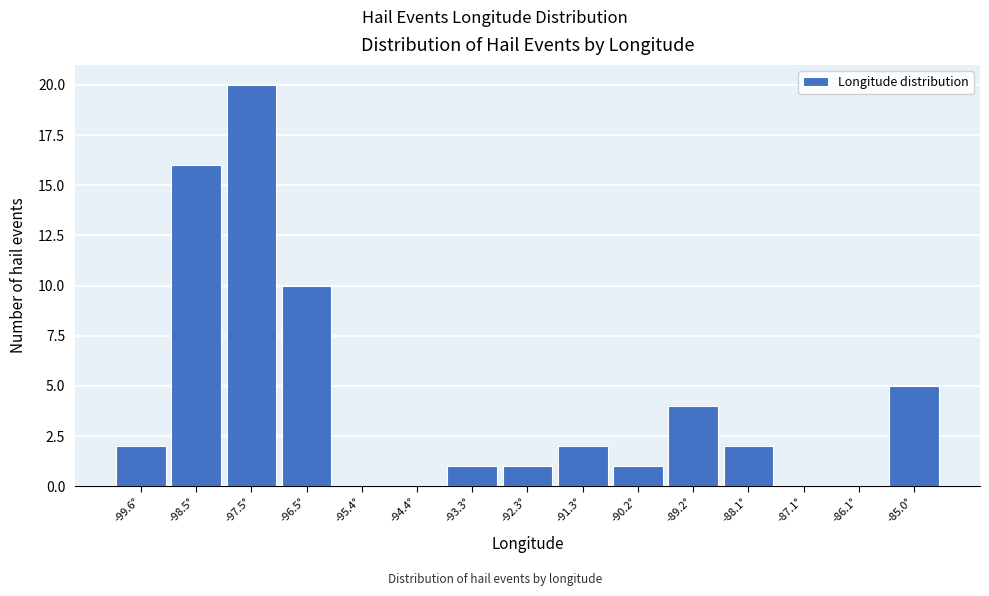

Reading left to right, transcribe all the data shown in this chart.

-99.6°=2	-98.5°=16	-97.5°=20	-96.5°=10	-95.4°=0	-94.4°=0	-93.3°=1	-92.3°=1	-91.3°=2	-90.2°=1	-89.2°=4	-88.1°=2	-87.1°=0	-86.1°=0	-85.0°=5